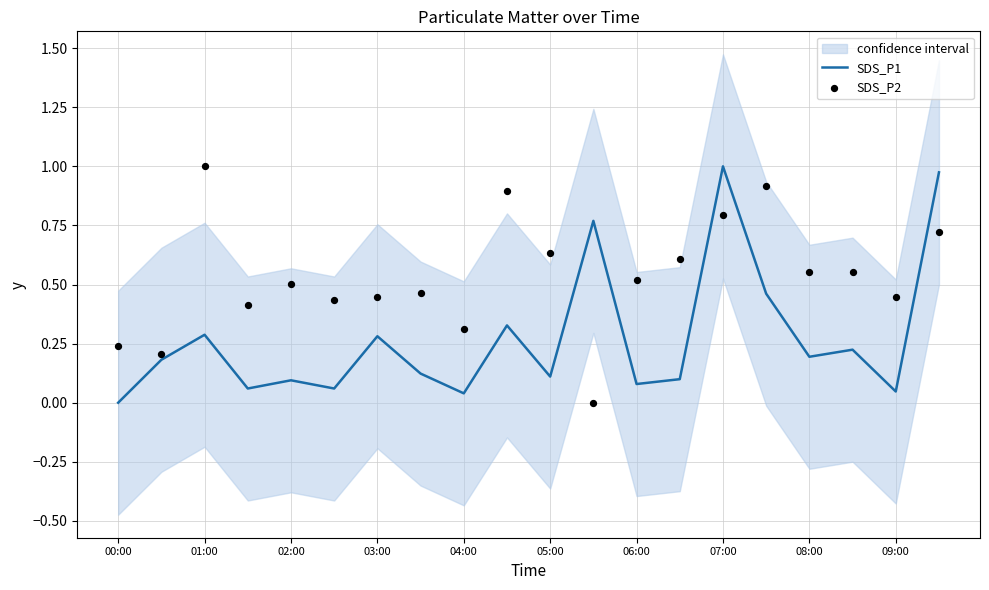

Which series has the largest total across all categories?

SDS_P2